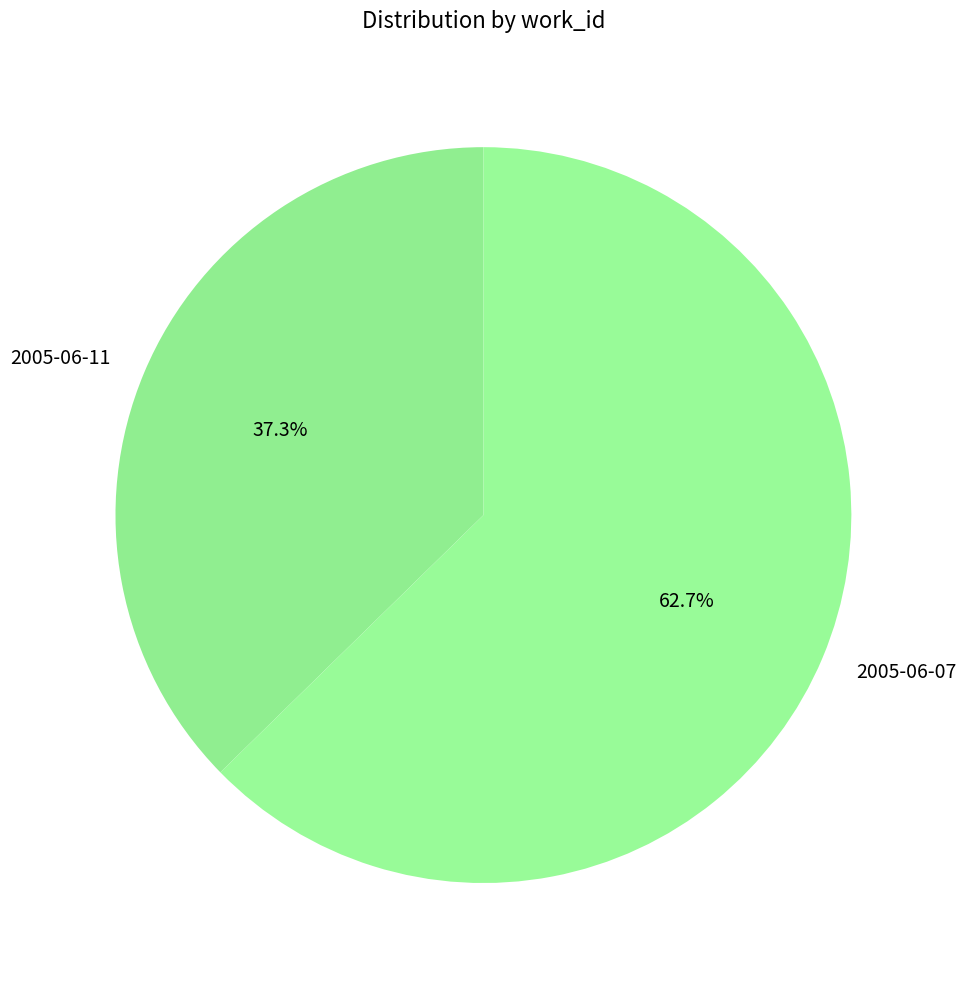

To the nearest percent, what is the average slice percentage?

50%